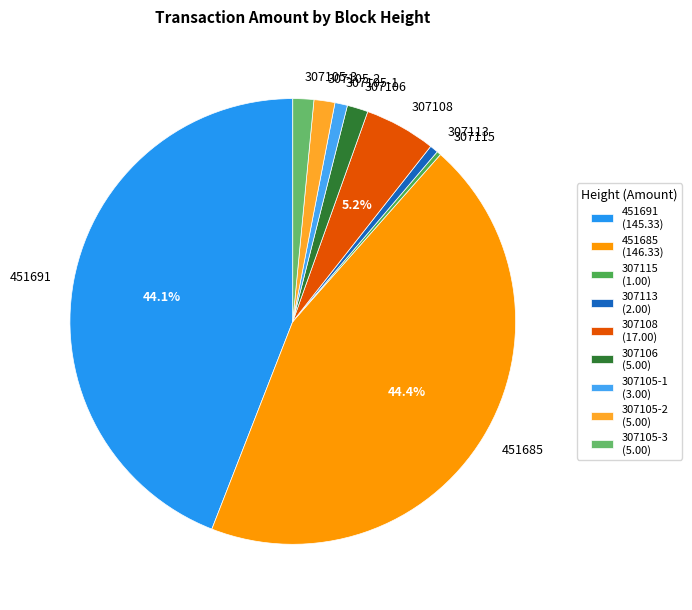

Is it true that 307115 is 0% of the pie?

True